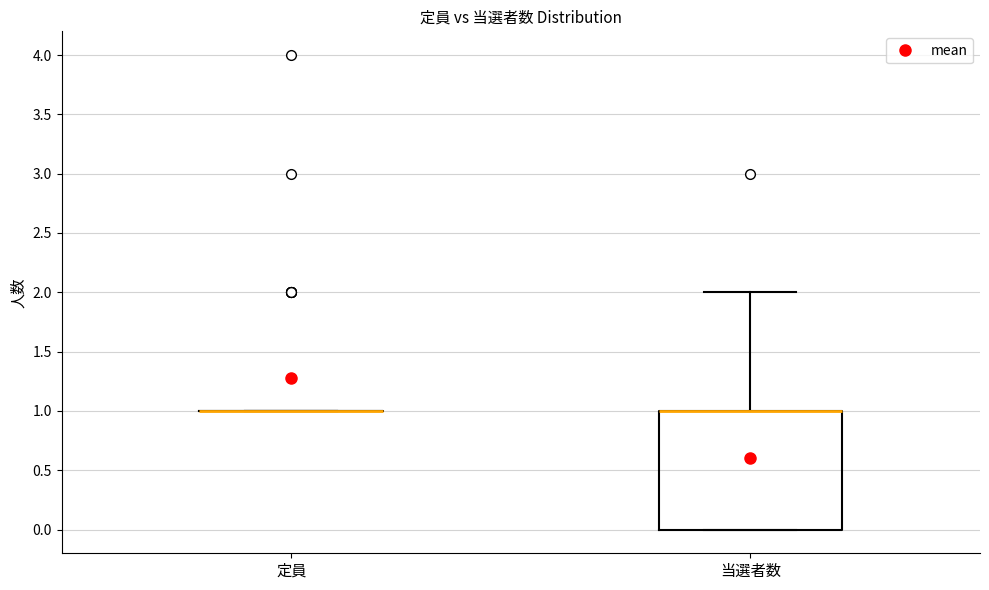

Which box is the tallest, from its lower edge to its upper edge?

当選者数